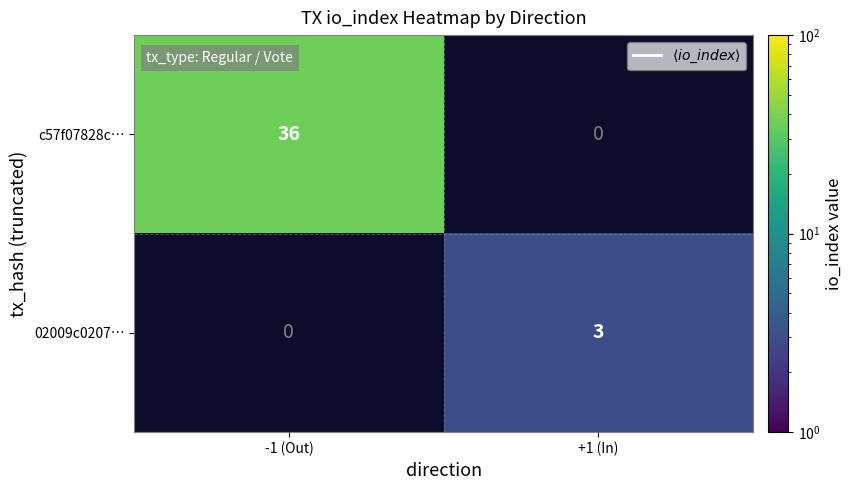

True or false: c57f07828c… has a value of 48.1 at -1 (Out).

False